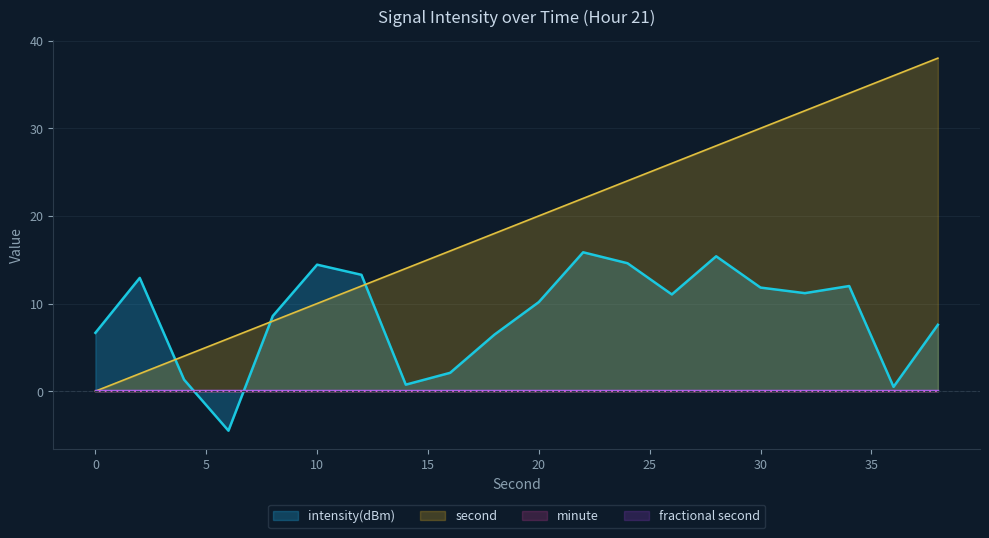

What is the difference between the maximum and minimum values in the second series?

38.0